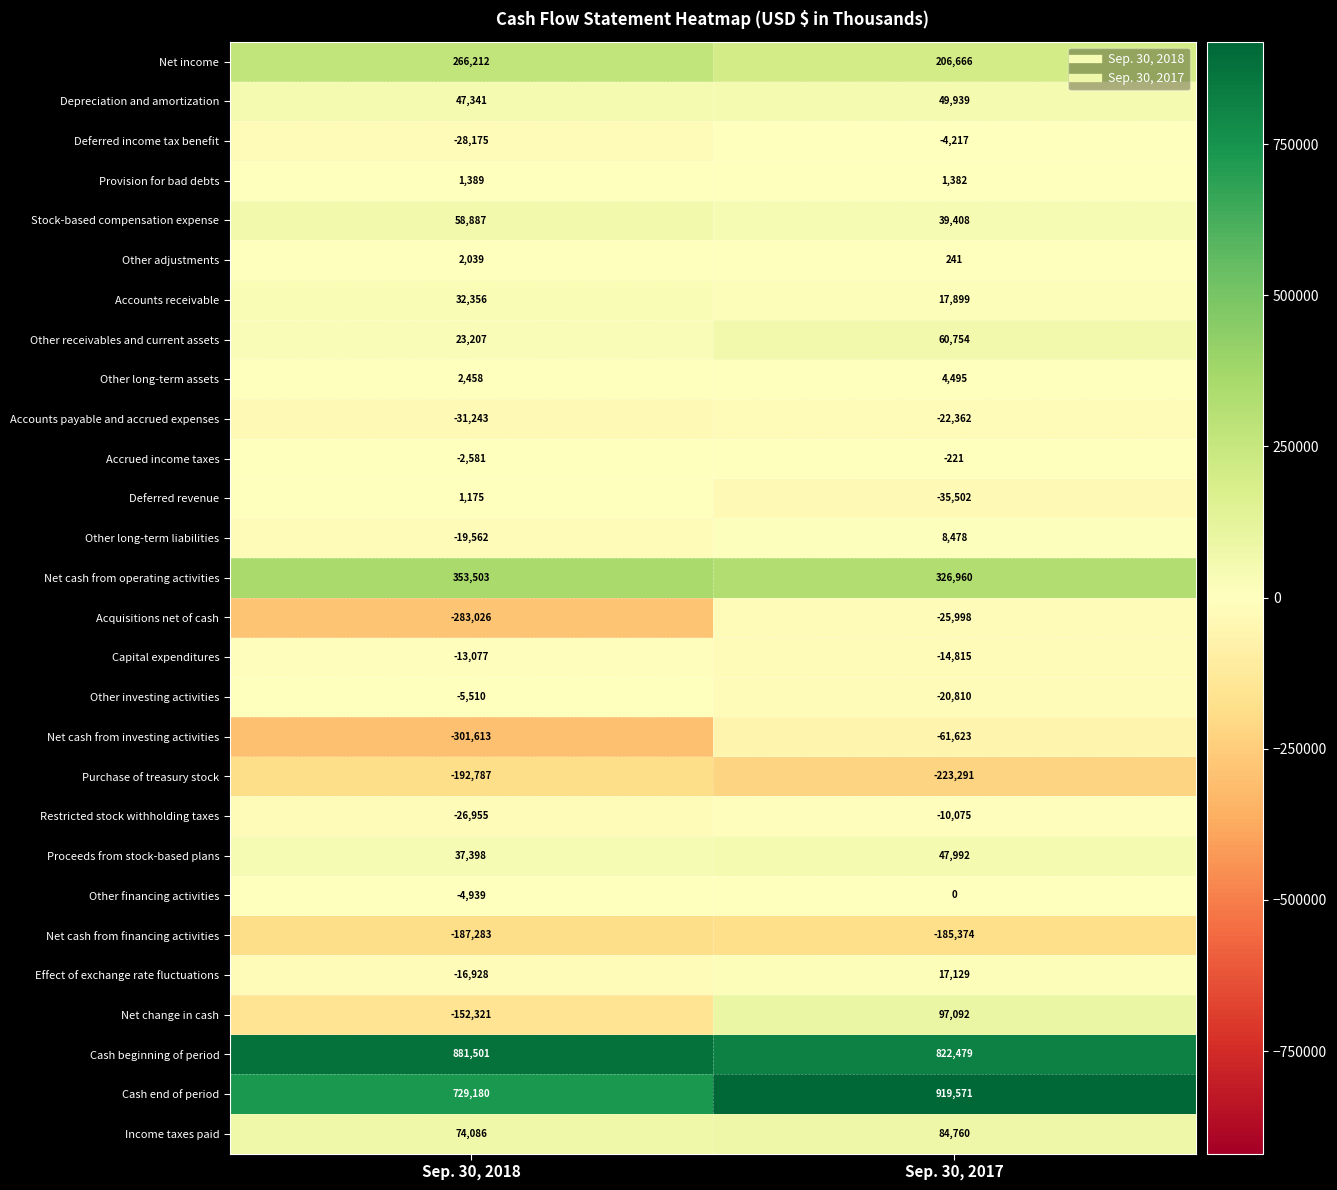

What is the average value of the Purchase of treasury stock series?

-208039